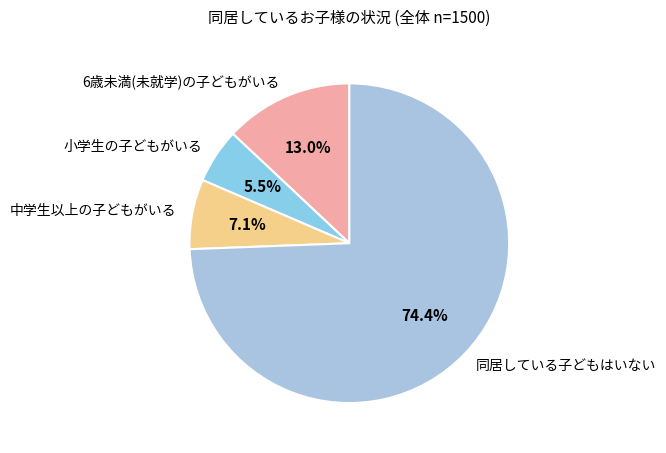

Which category has the smallest portion of the pie?

小学生の子どもがいる